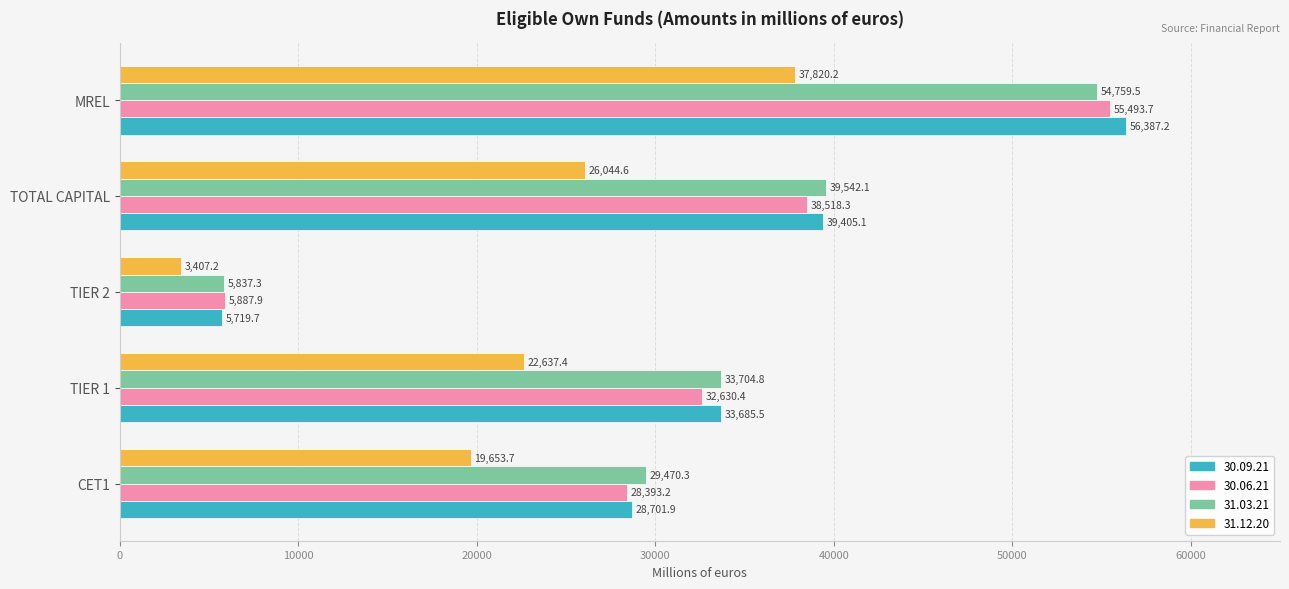

What are all the series names shown in the legend?

30.09.21, 30.06.21, 31.03.21, 31.12.20